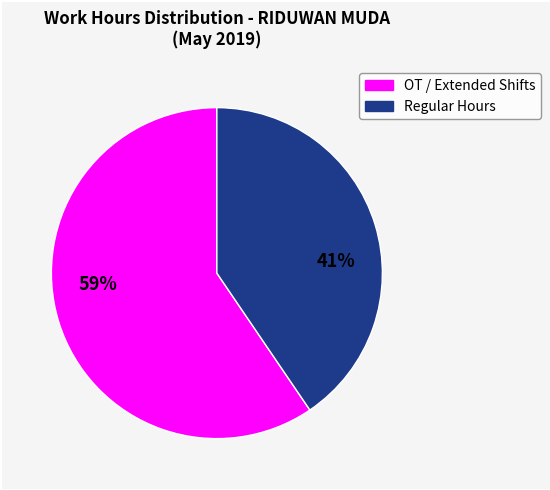

To the nearest percent, what is the average slice percentage?

50%